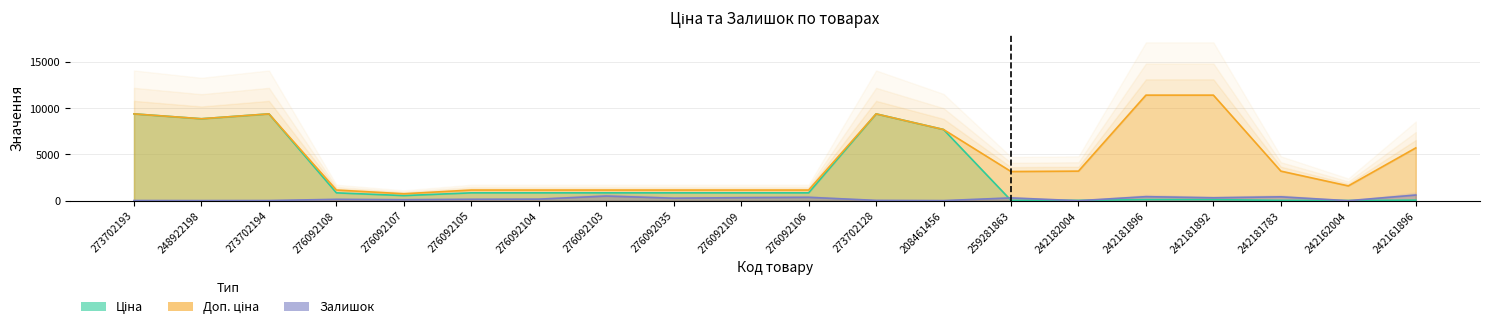

What is the difference between the maximum and minimum values in the Ціна series?

9368.0